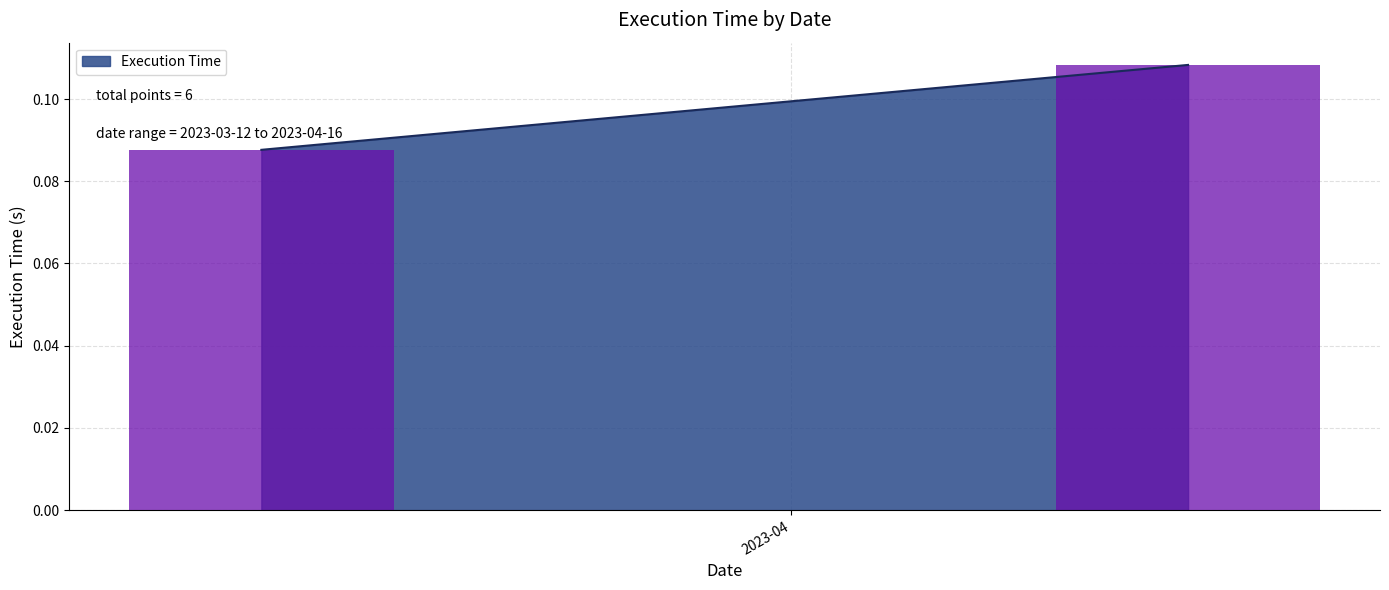

Reading left to right, list all the values displayed in this chart.

2023-03-12=0.1	2023-03-12=0.1	2023-03-12=0.1	2023-03-12=0.1	2023-04-16=0.1	2023-04-16=0.1